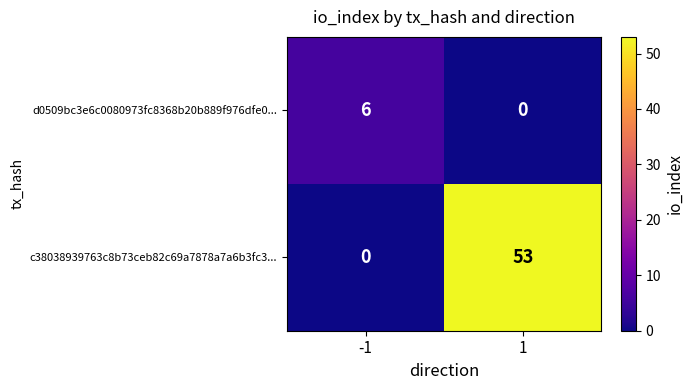

Count the number of categories in the chart.

2